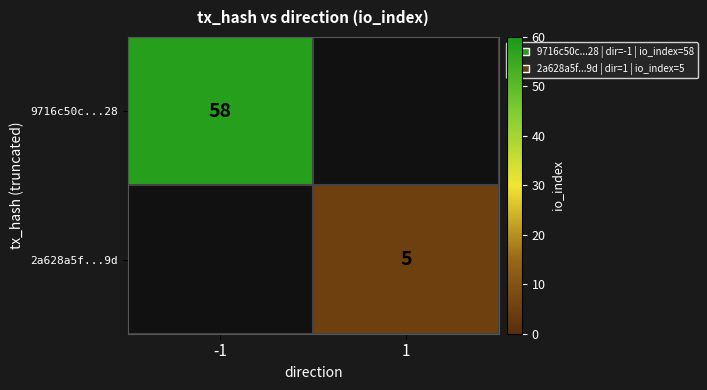

The value of 9716c50c...28 at -1 is 58. True or false?

True